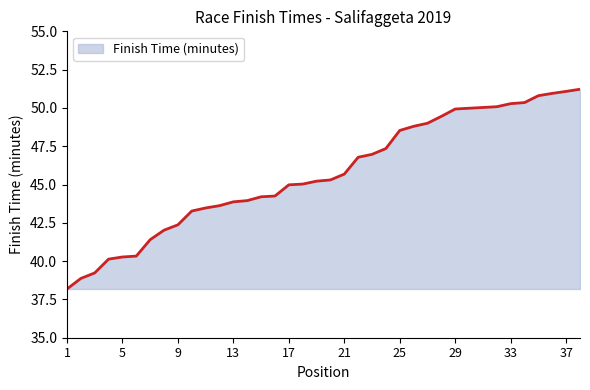

What is the maximum value shown in the chart?

51.2